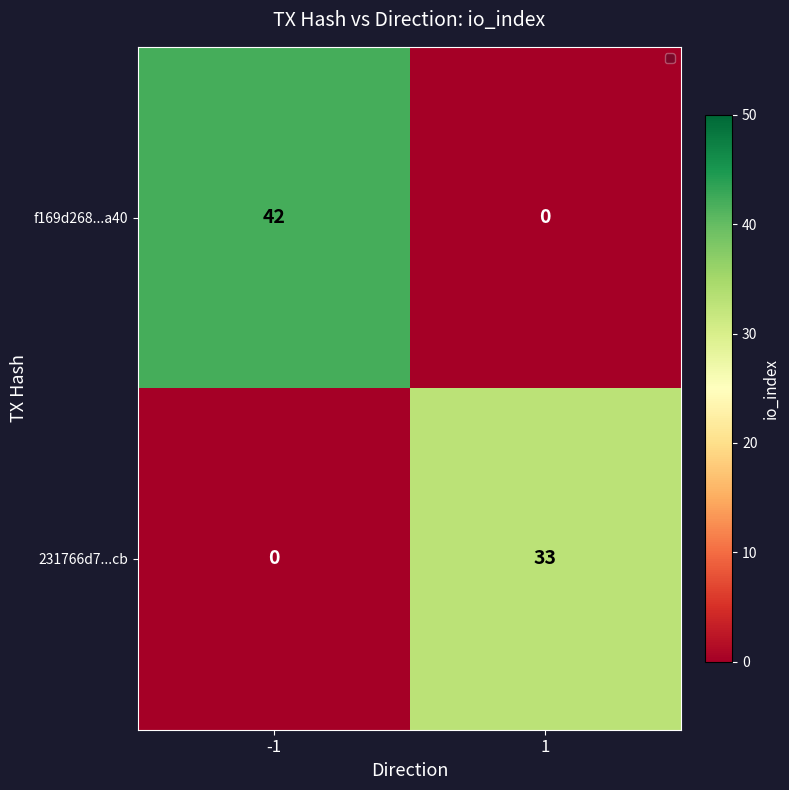

List the labels in order of f169d268...a40 value, largest first.

-1, 1